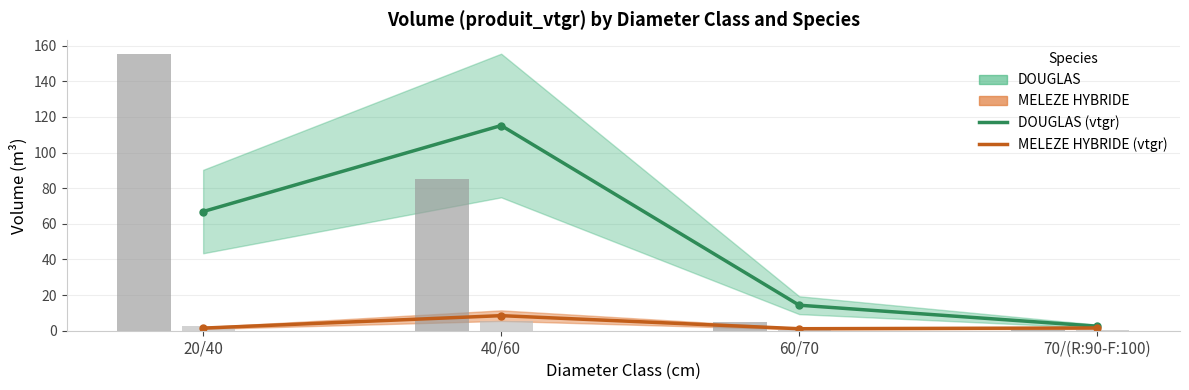

What is the difference between the second highest and second lowest values in the DOUGLAS series?

52.6